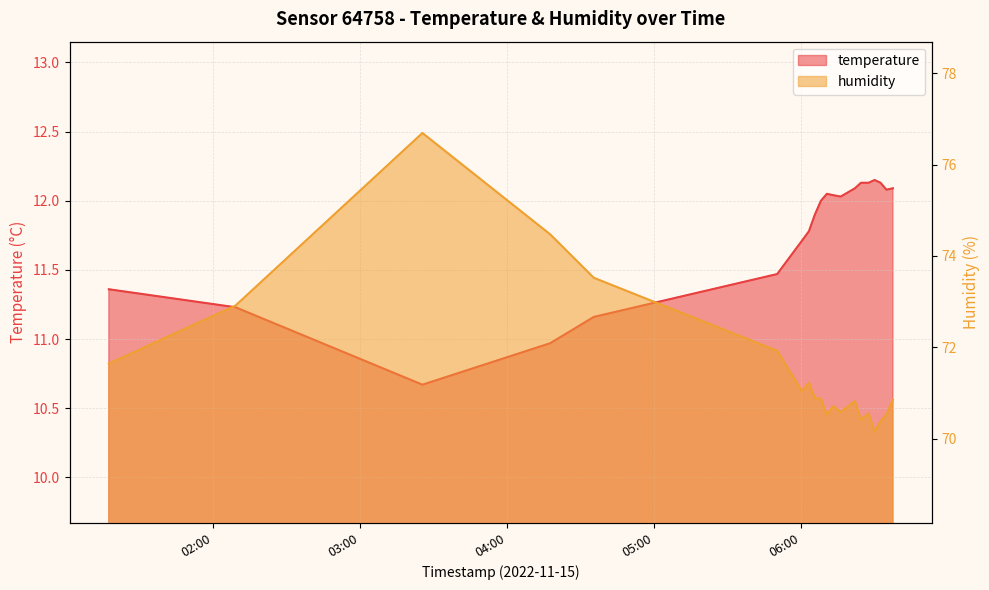

What is the value of the humidity point at the 3rd from the left?

76.7